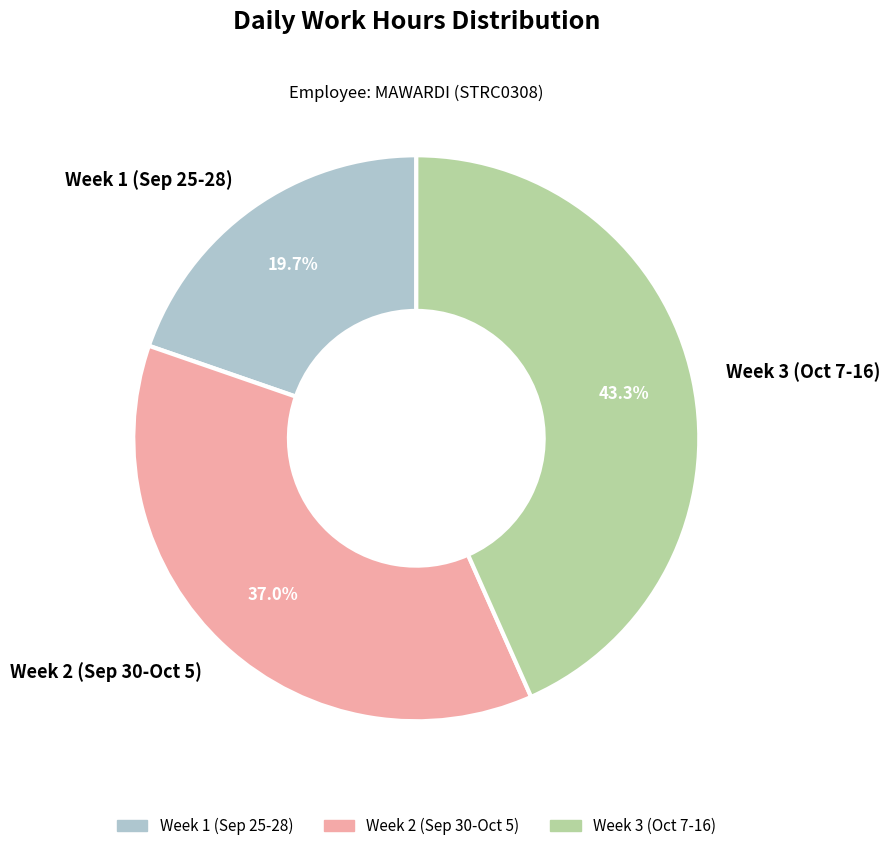

Count the number of slices in the pie.

3